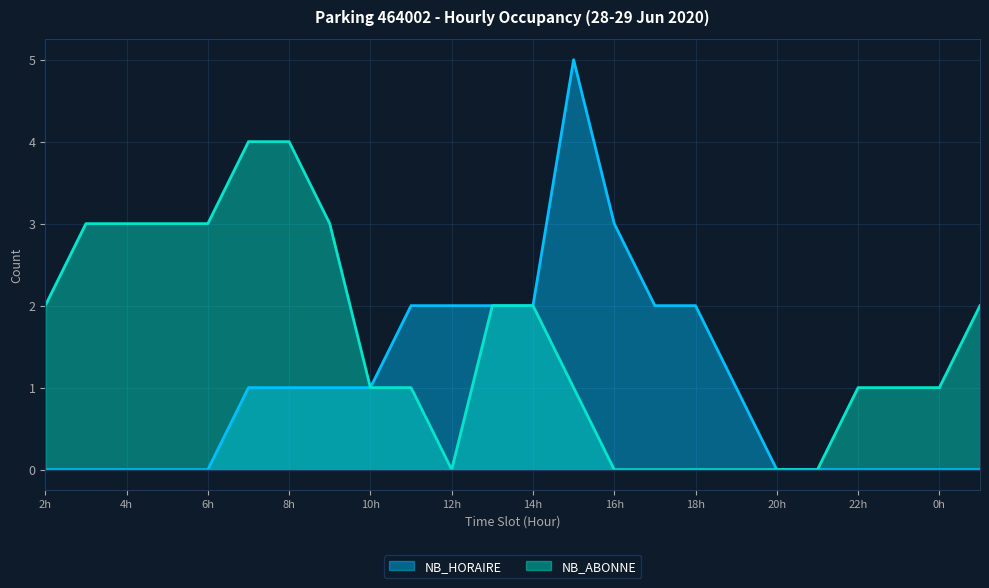

Which series has the largest total across all categories?

NB_ABONNE